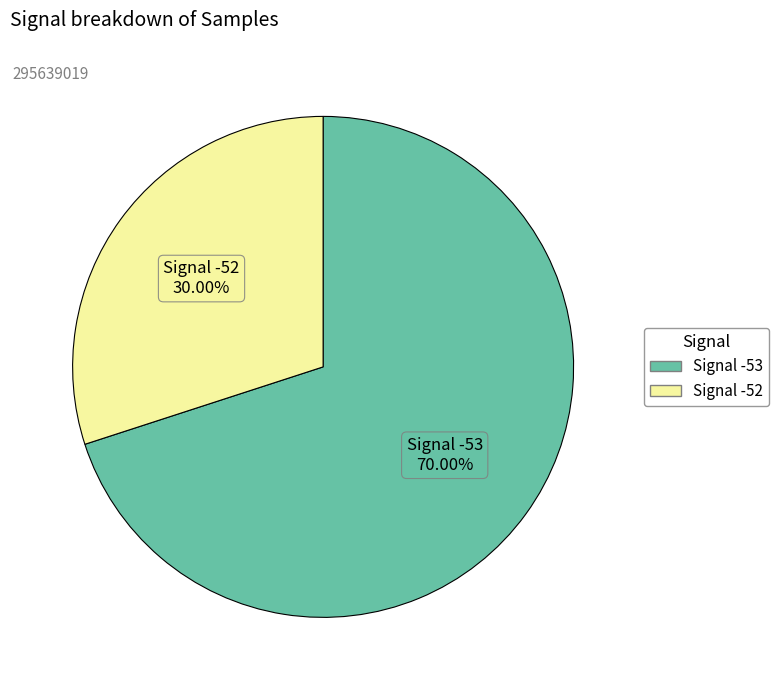

How many segments does this pie chart have?

2